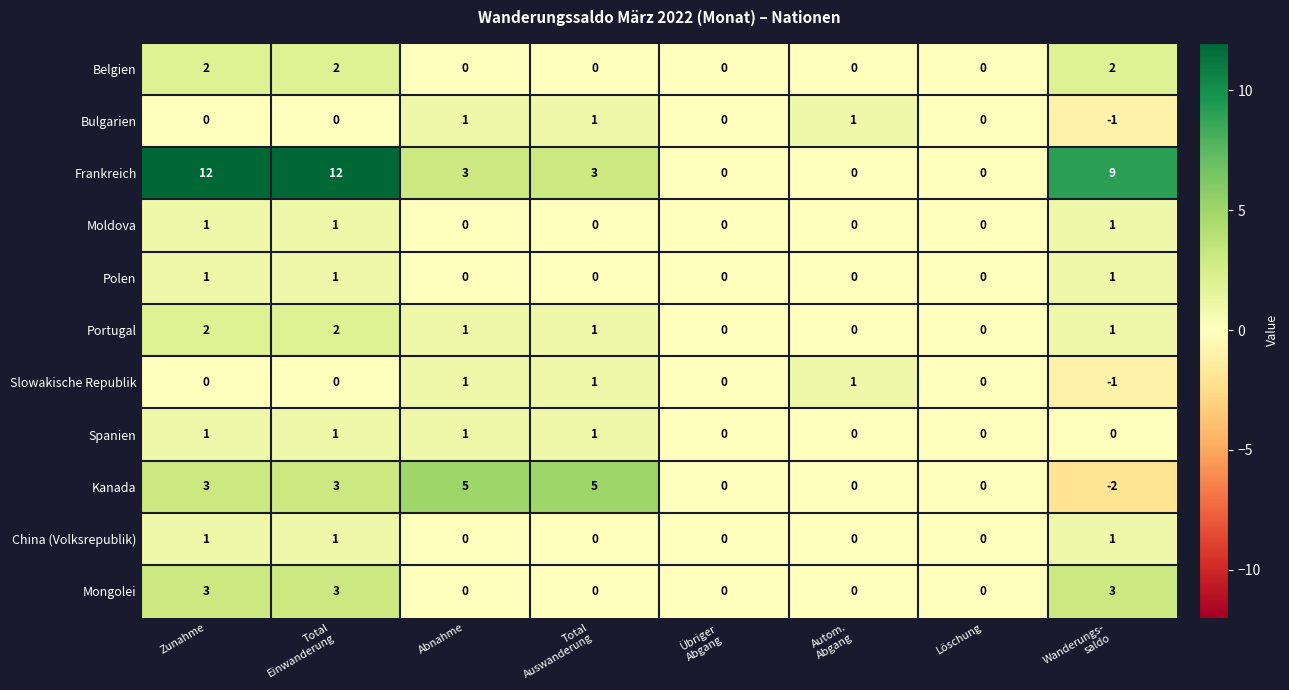

What is the total value across all series at Abnahme?

12